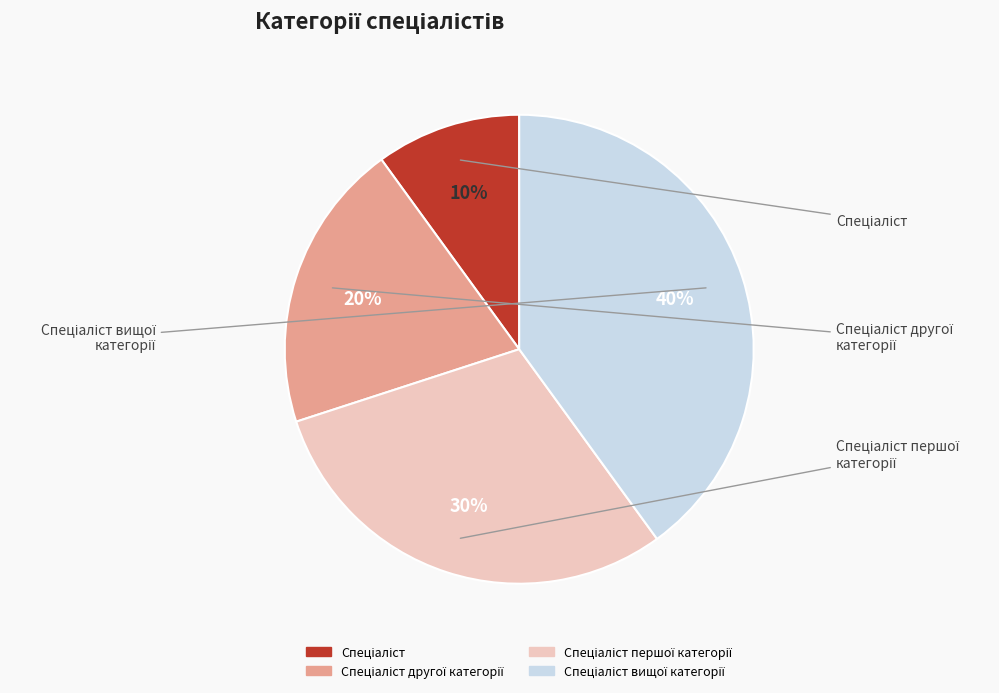

To the nearest percent, what is the difference between the largest and smallest slice percentages?

30%